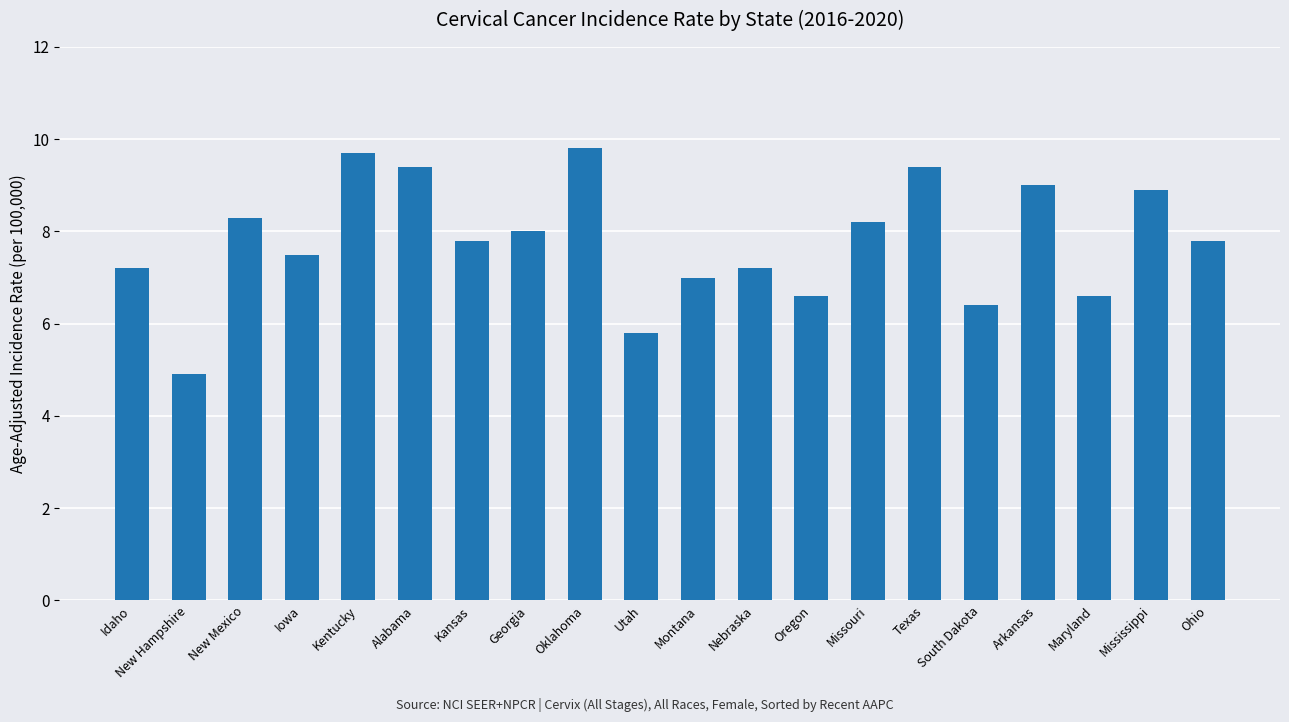

Which category has the lowest value across all series?

New Hampshire